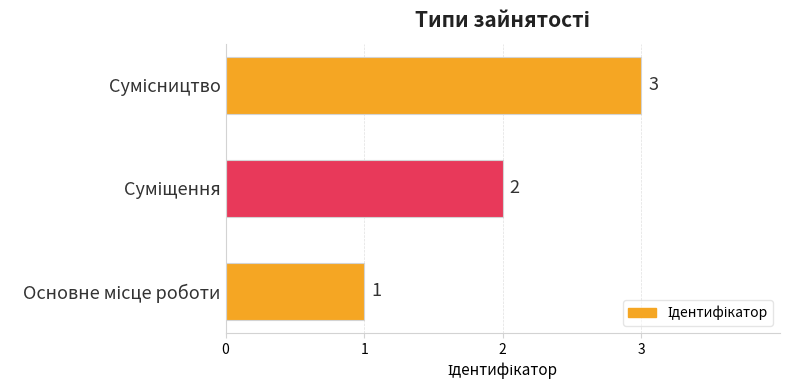

What is the sum of all values?

6